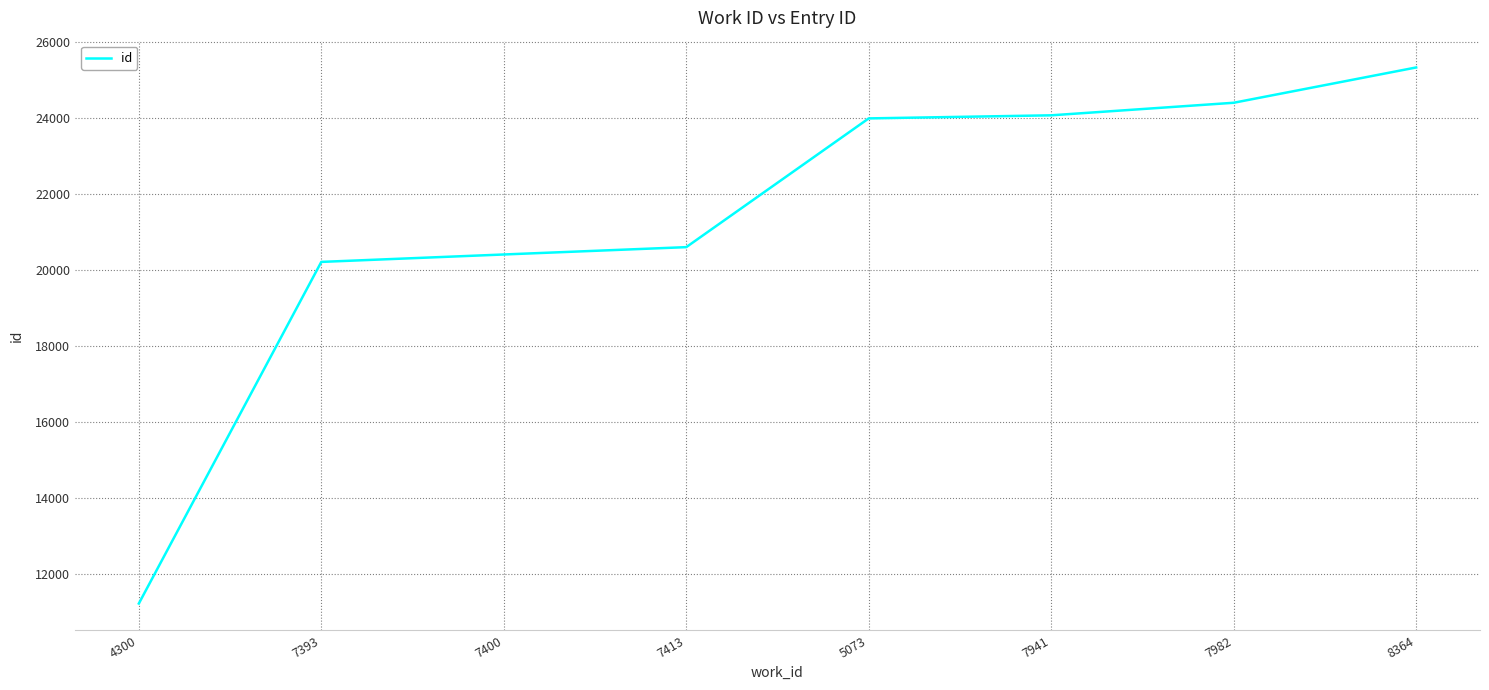

What is the ratio of the value at 7413 to the value at 7982?

0.8